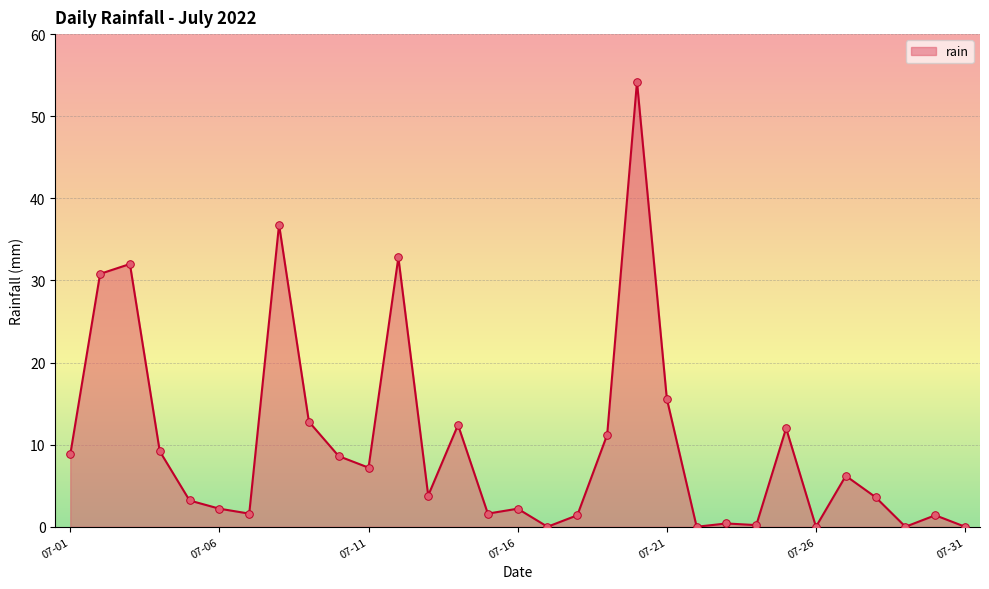

What is the maximum value shown in the chart?

54.2